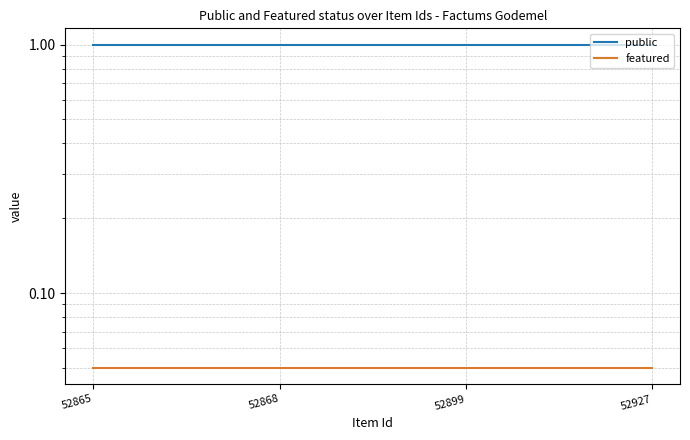

What value does the public series have at 52868?

1.0